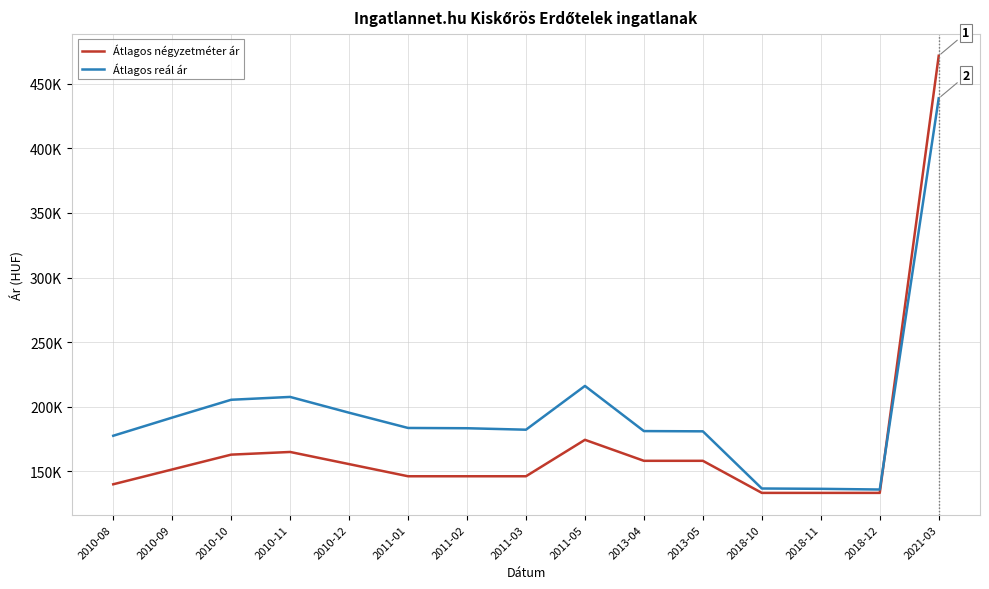

Does the chart display data point markers on the line(s)?

No